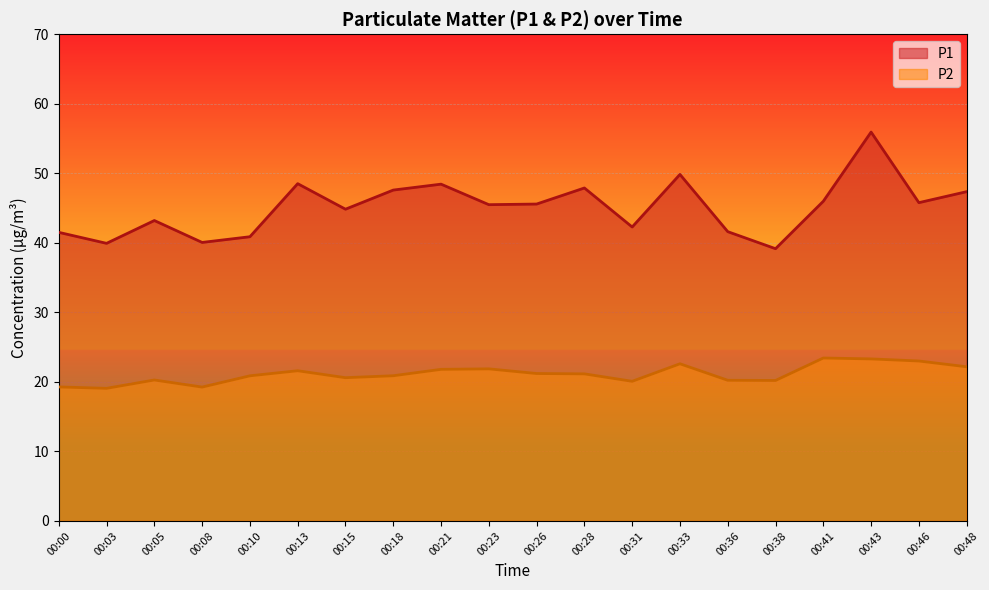

What is the highest value of the P1 series?

55.9